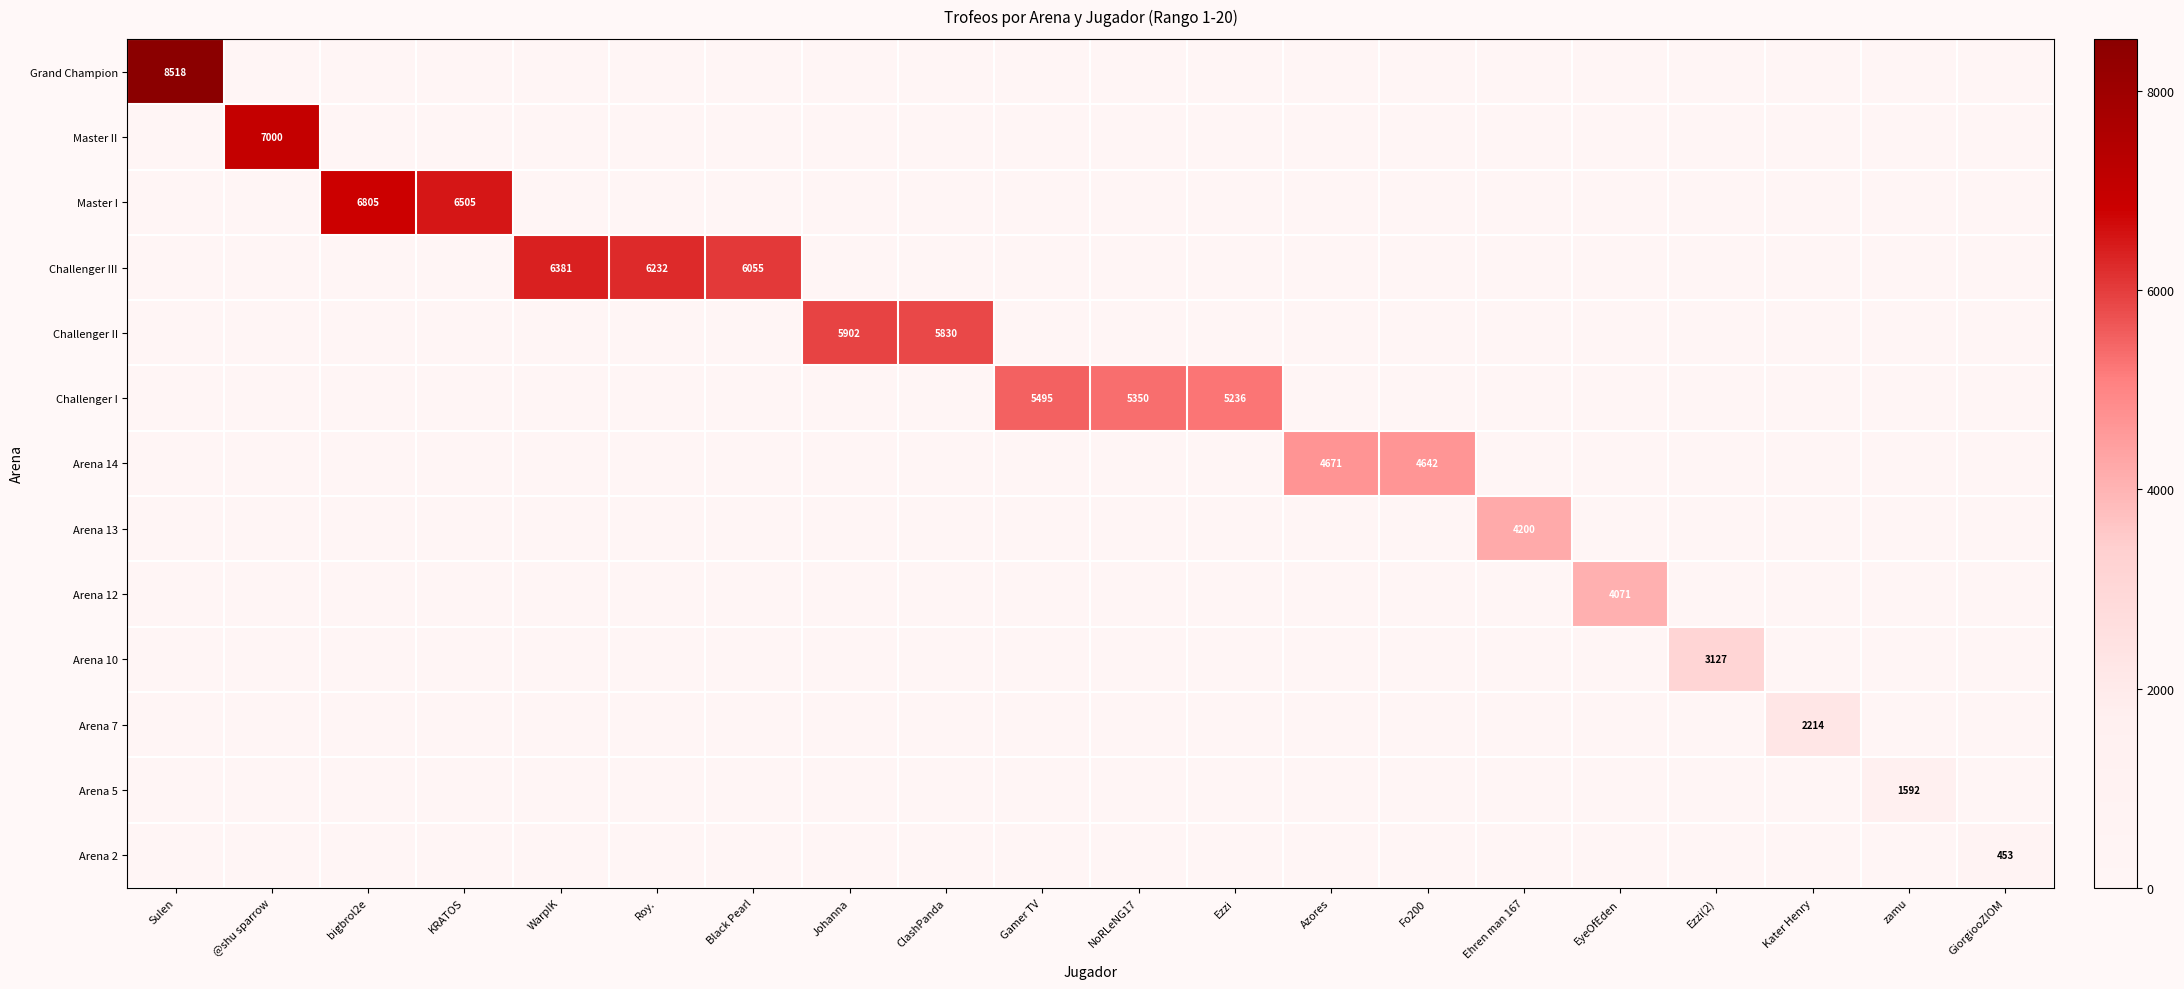

Count the number of data series in this chart.

13